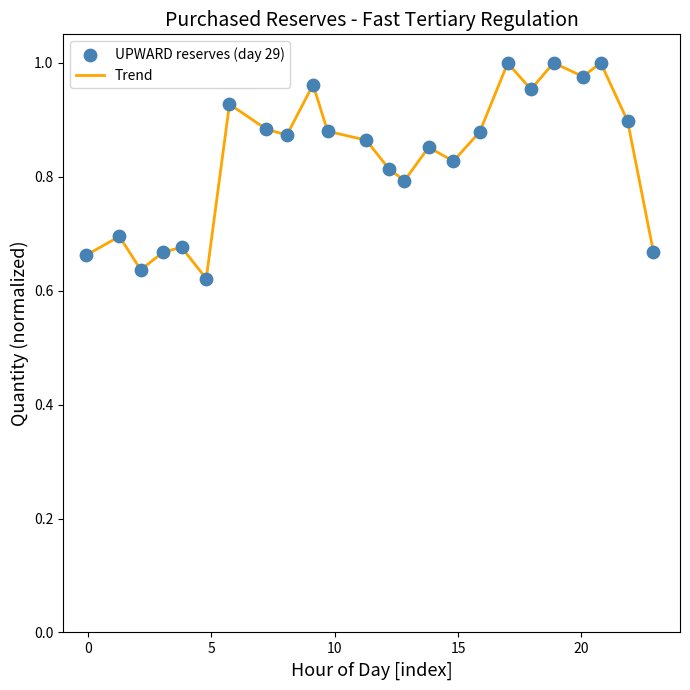

How many lines are shown in the chart?

1